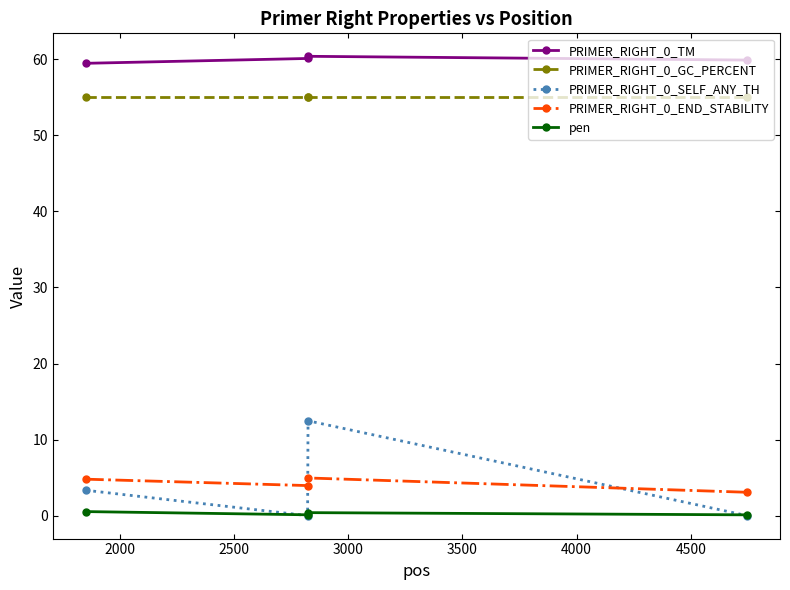

What is the average value of the PRIMER_RIGHT_0_GC_PERCENT series?

55.0